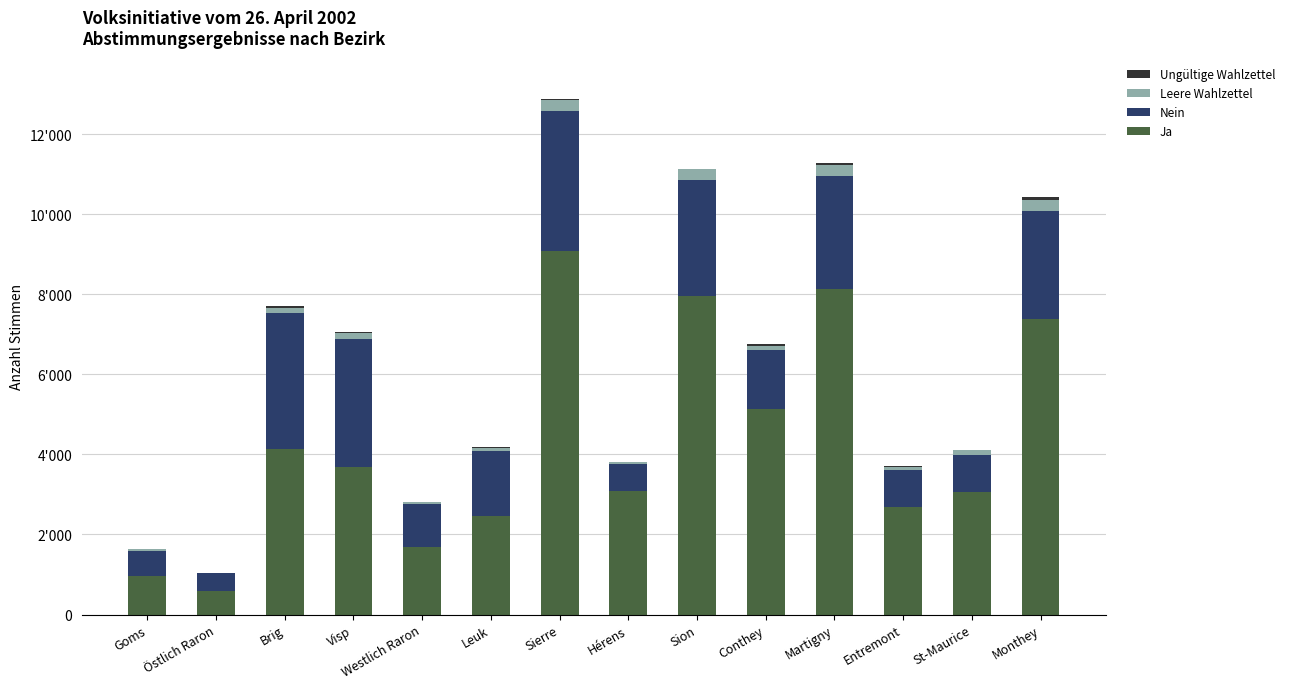

Does the chart contain stacked bars?

Yes